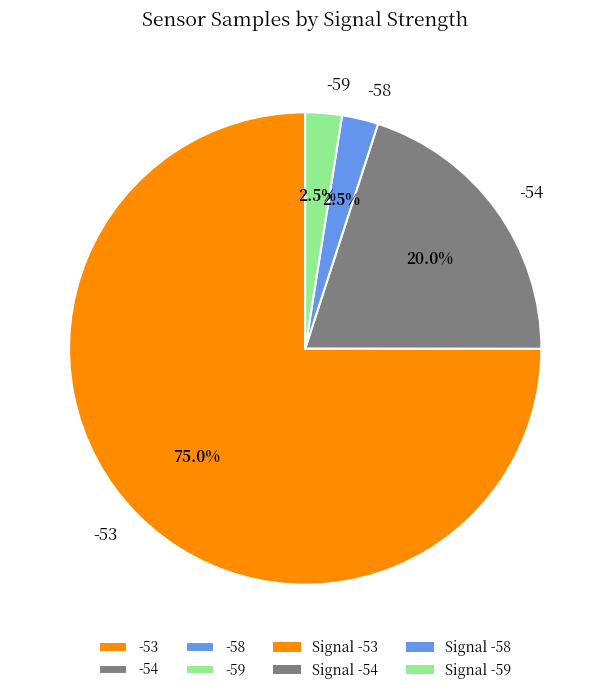

Combined, do -54 and -53 account for over 50%?

Yes